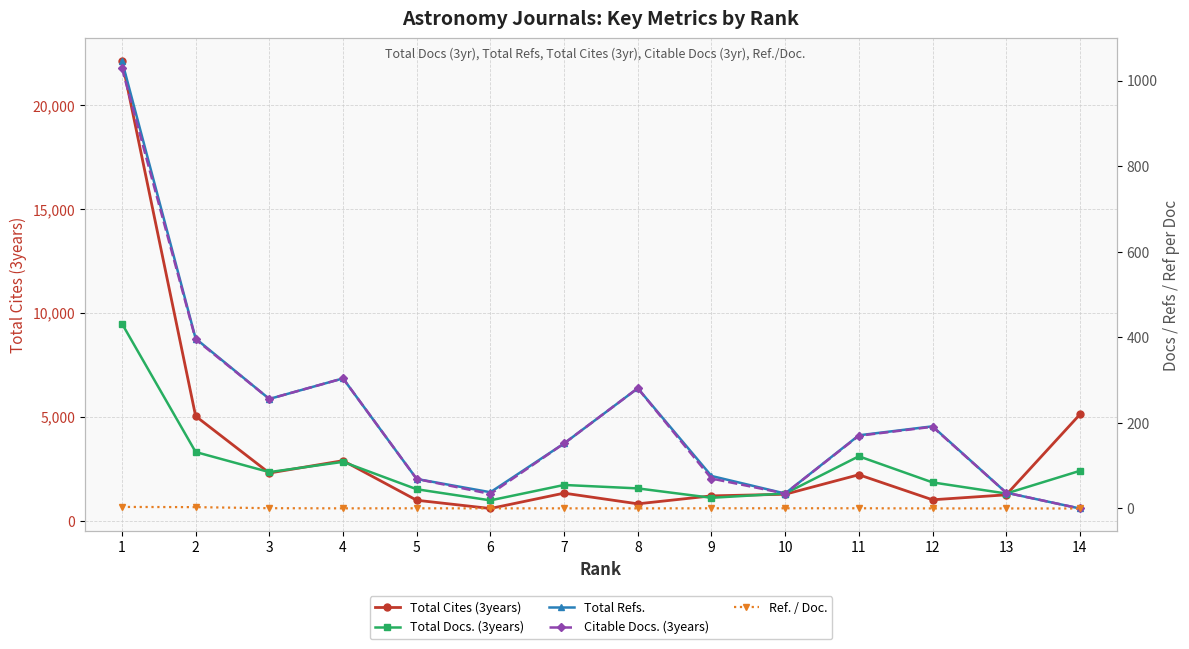

At which category is the sum across all series the highest?

1